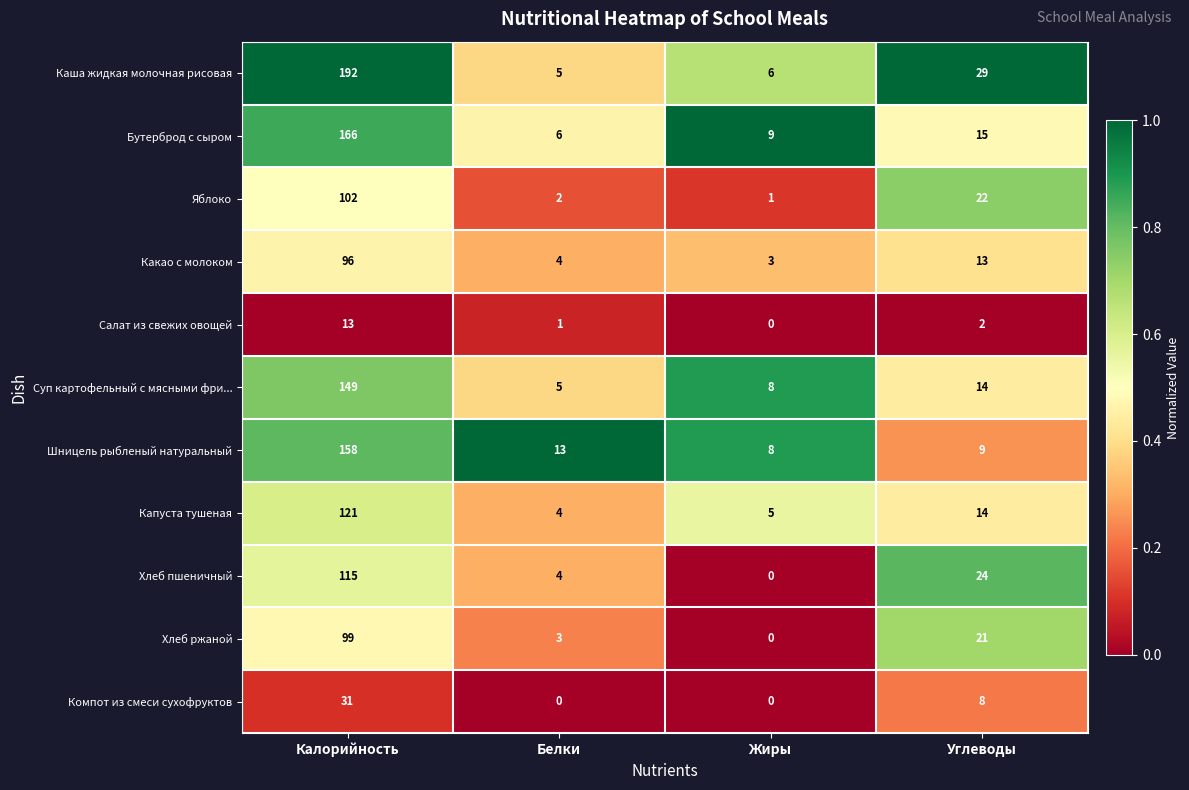

How many data points does each series have?

4